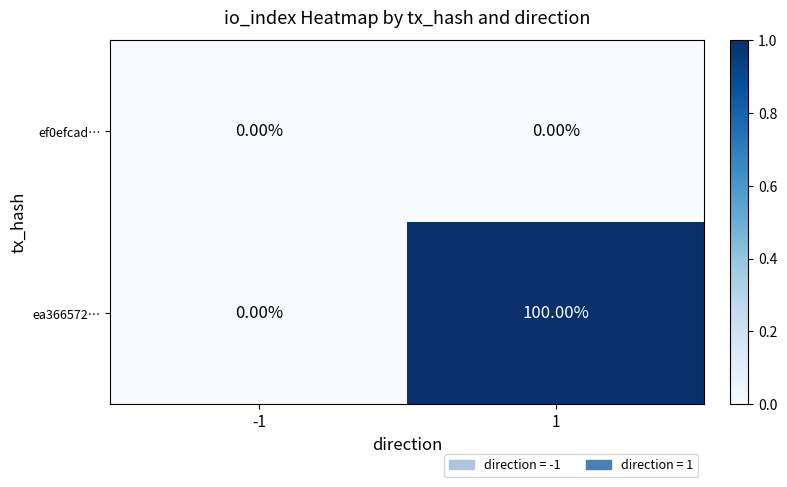

How many series are shown in this chart?

2